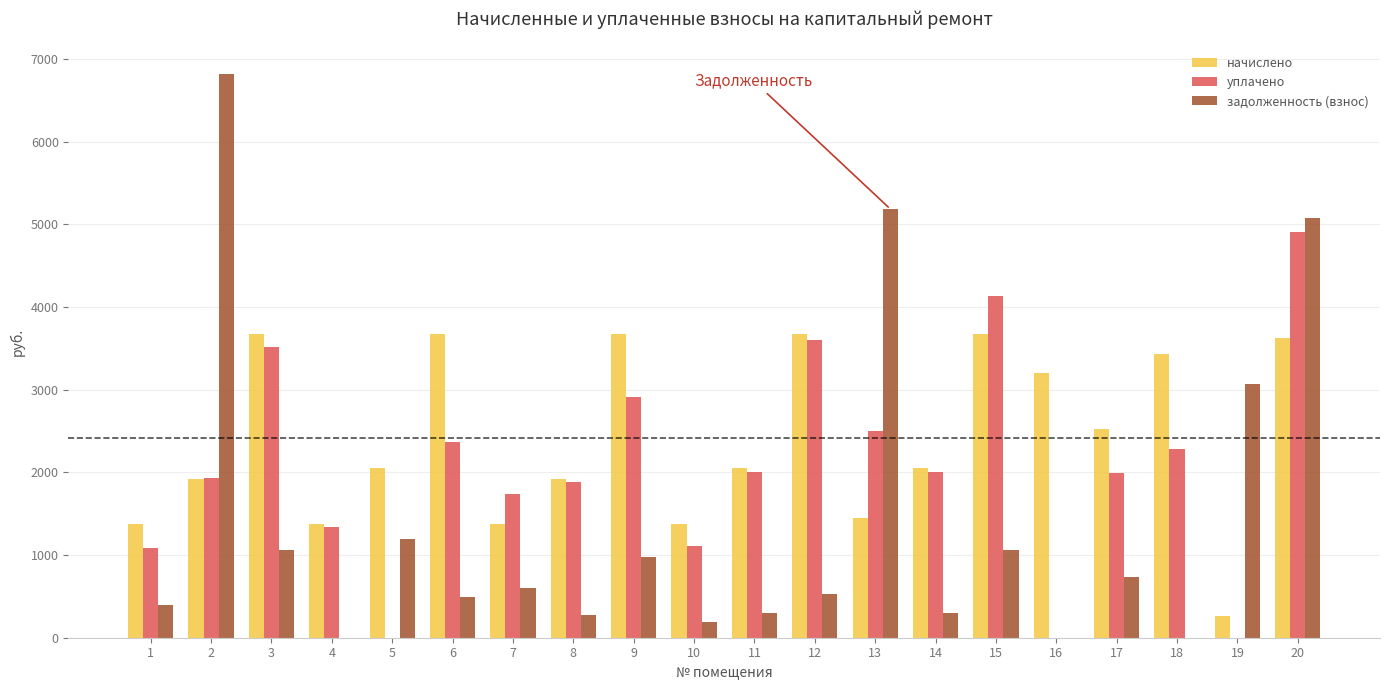

What is the approximate value of задолженность (взнос) at 17?

734.8